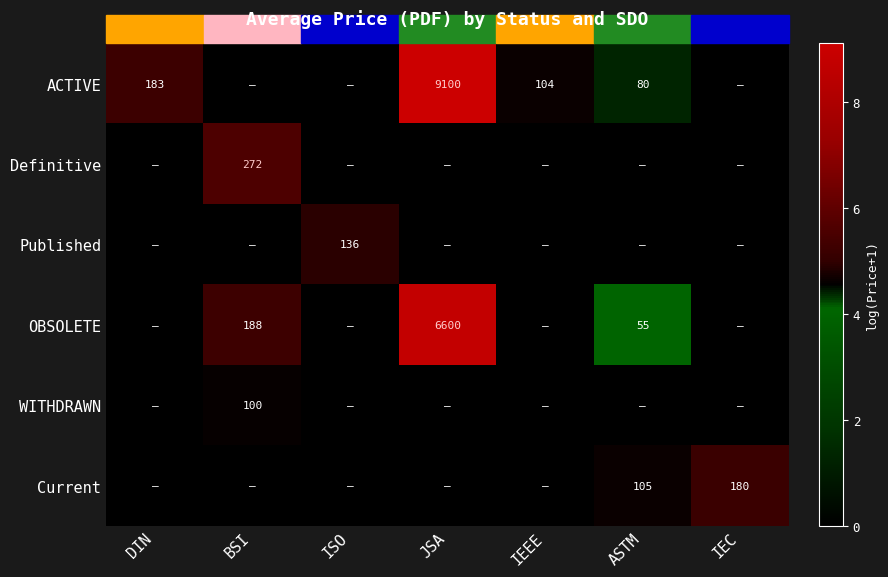

The OBSOLETE series shows -3.8 at ISO. True or false?

False